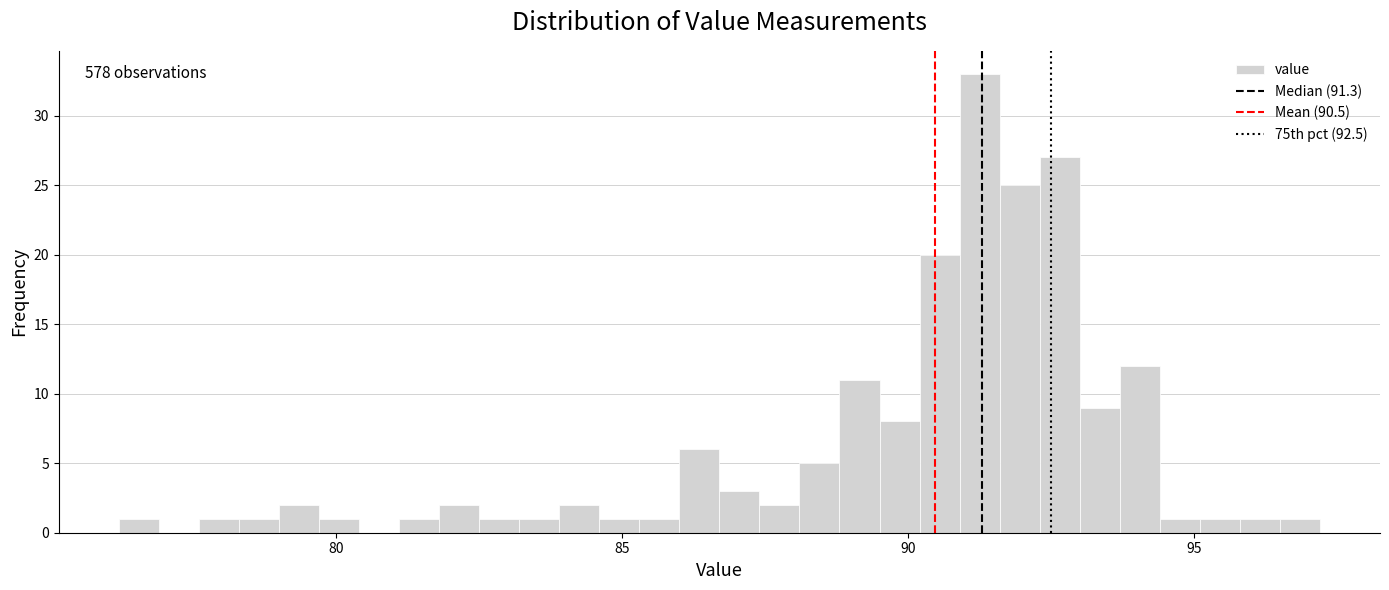

Read against the x-axis, roughly where is the centre of the tallest bar?

91.5